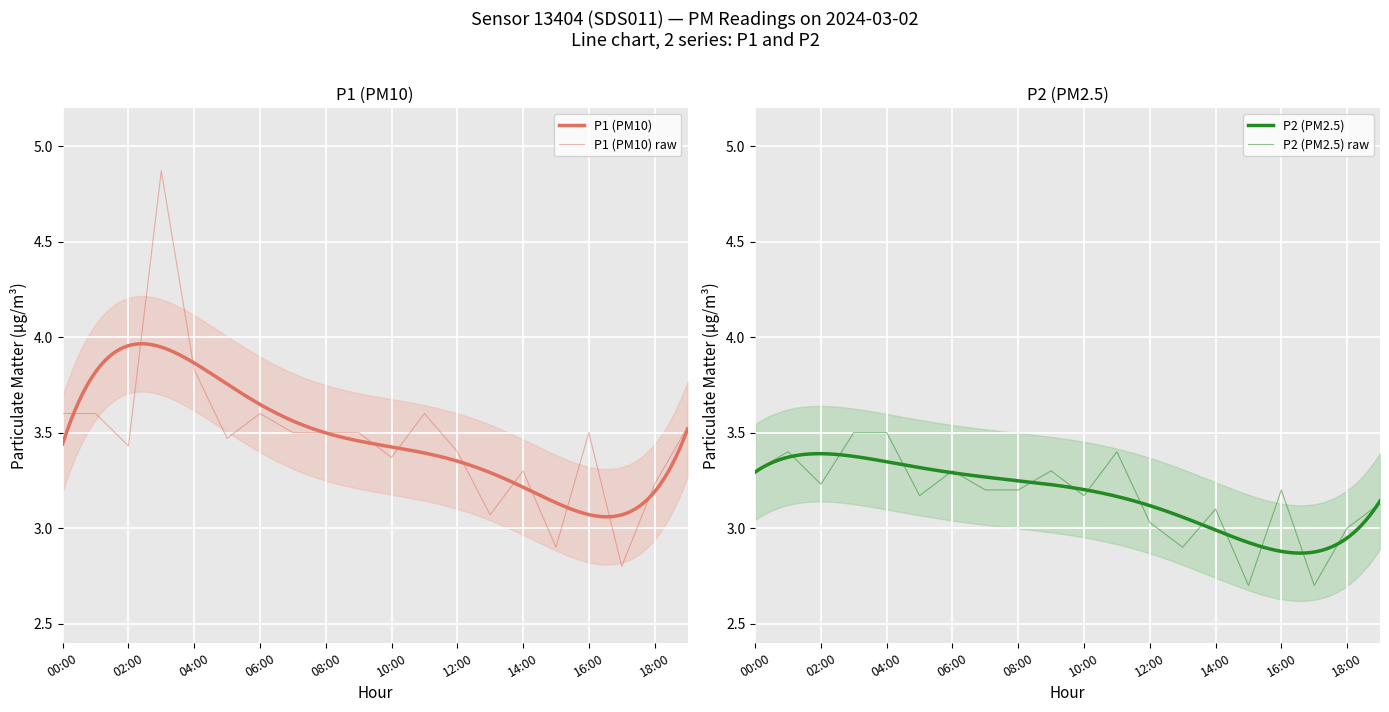

At which category does the chart reach its peak across all series?

03:00